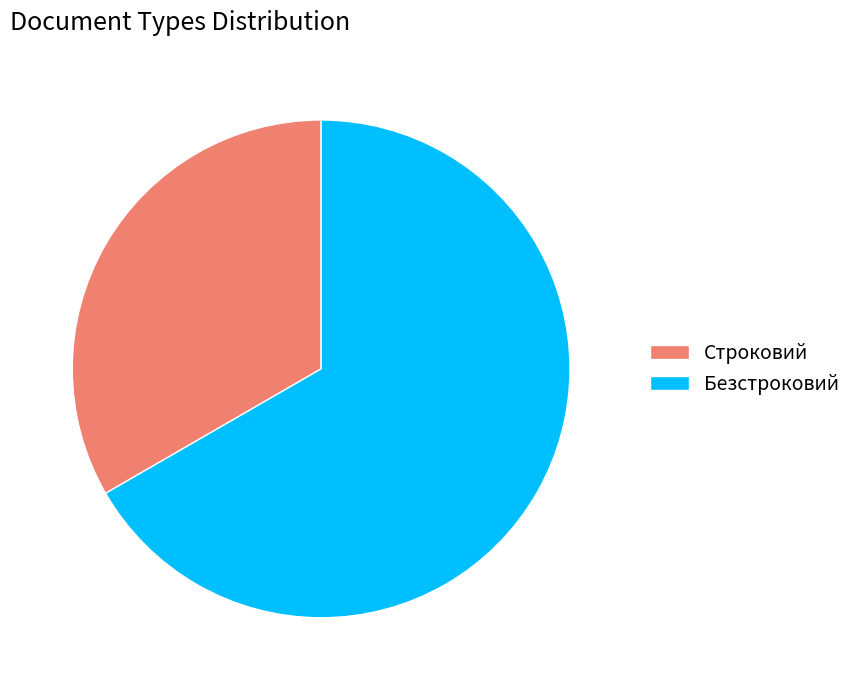

Is the sum of Безстроковий and Строковий greater than half?

Yes